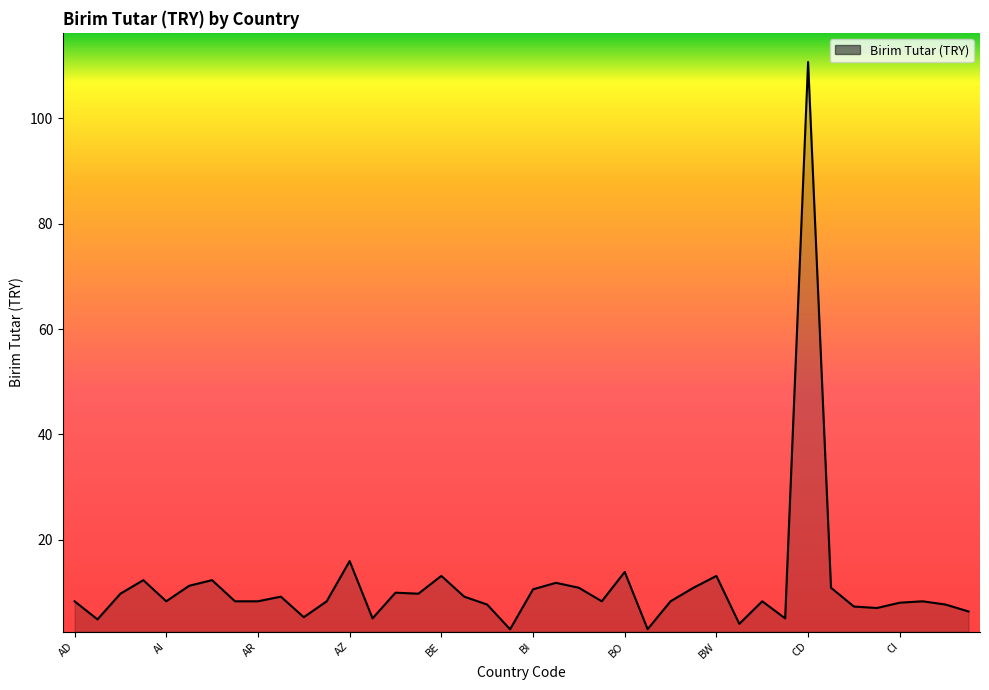

What is the maximum value shown in the chart?

110.7